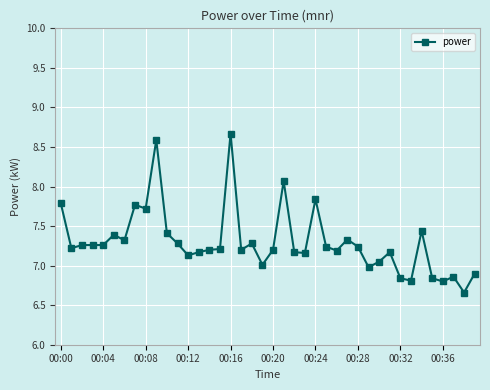

What is the maximum value shown in the chart?

8.7